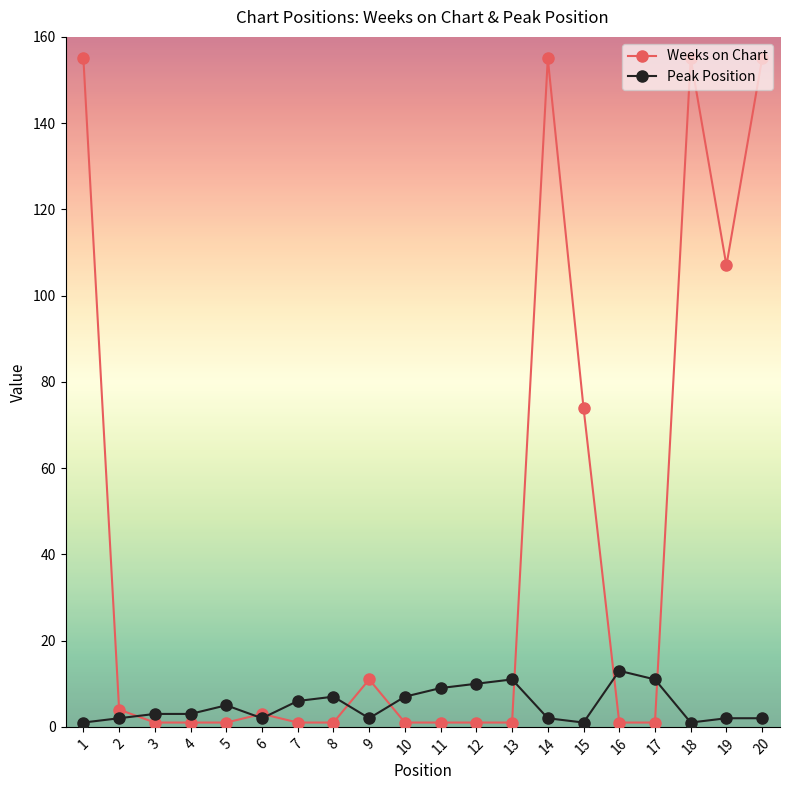

The Weeks on Chart series shows 3 at 6. True or false?

True